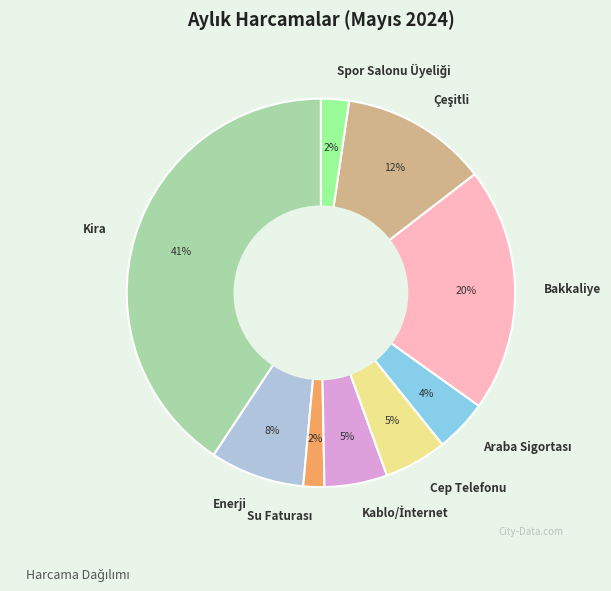

How many slices are in this pie chart?

9